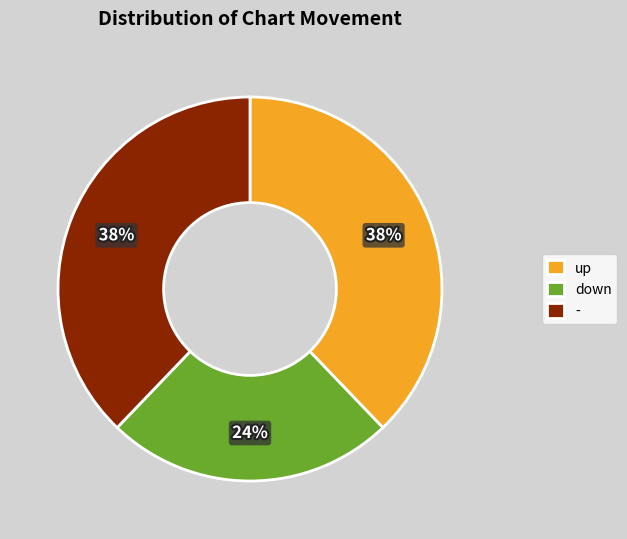

What is the ratio of the value at - to the value at down?

1.6